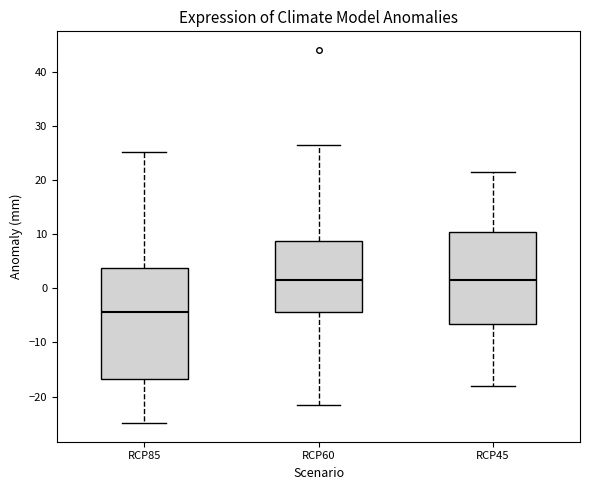

Comparing the boxes themselves (not the whiskers), which one is the tallest?

RCP85